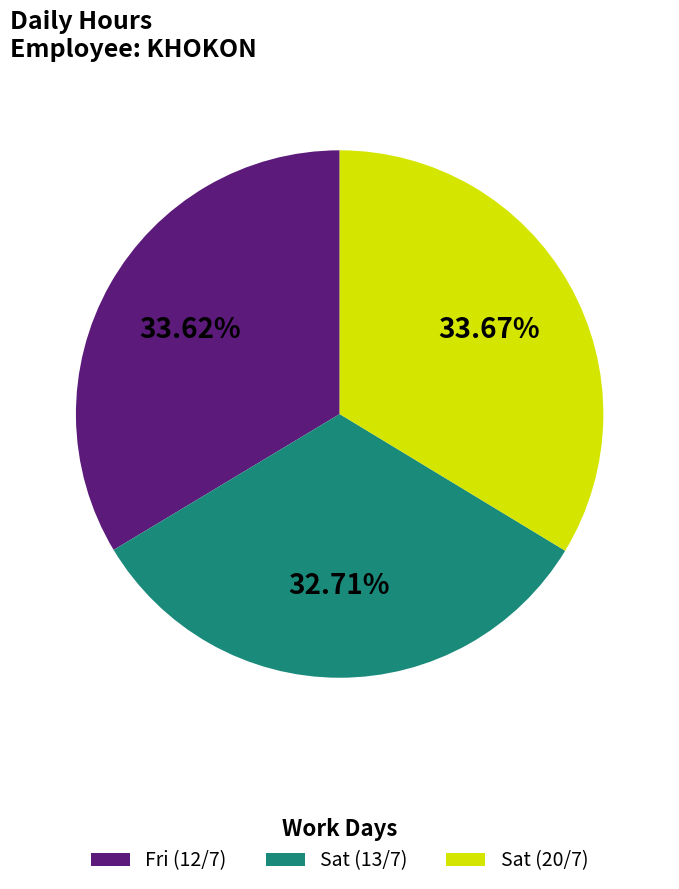

How many segments does this pie chart have?

3